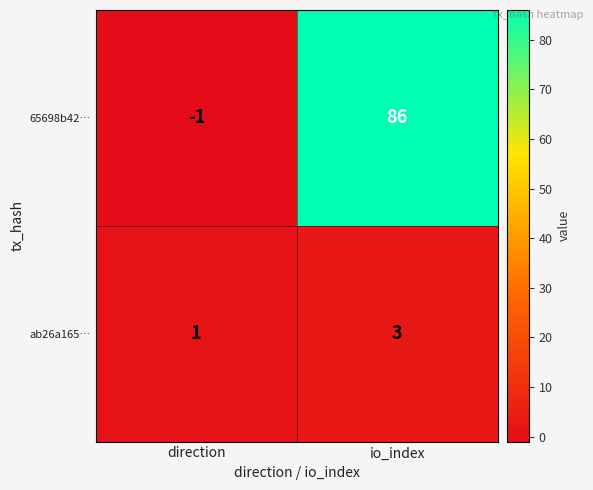

True or false: ab26a165… has a value of 1 at io_index.

False